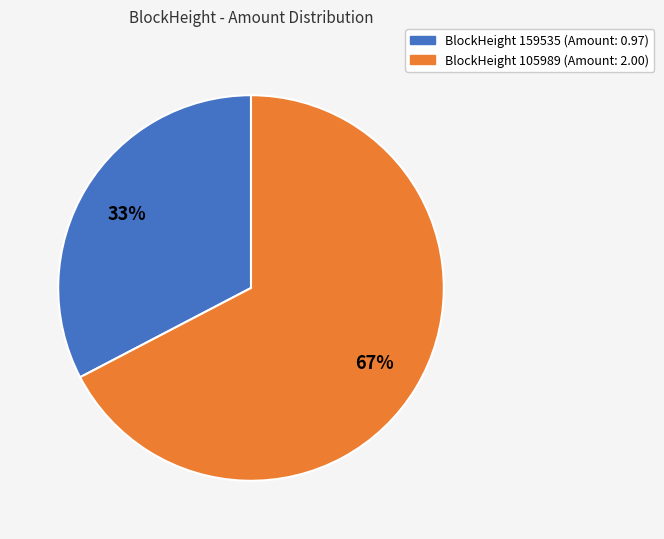

To the nearest percent, what is the average slice percentage?

50%